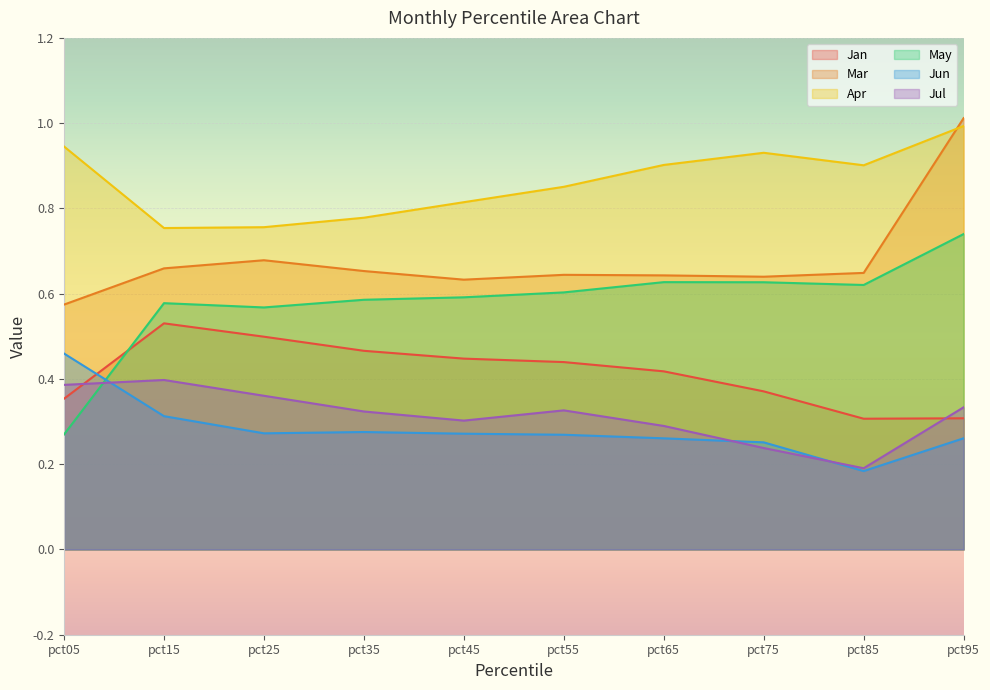

How many Jun values are between 0 and 1?

10